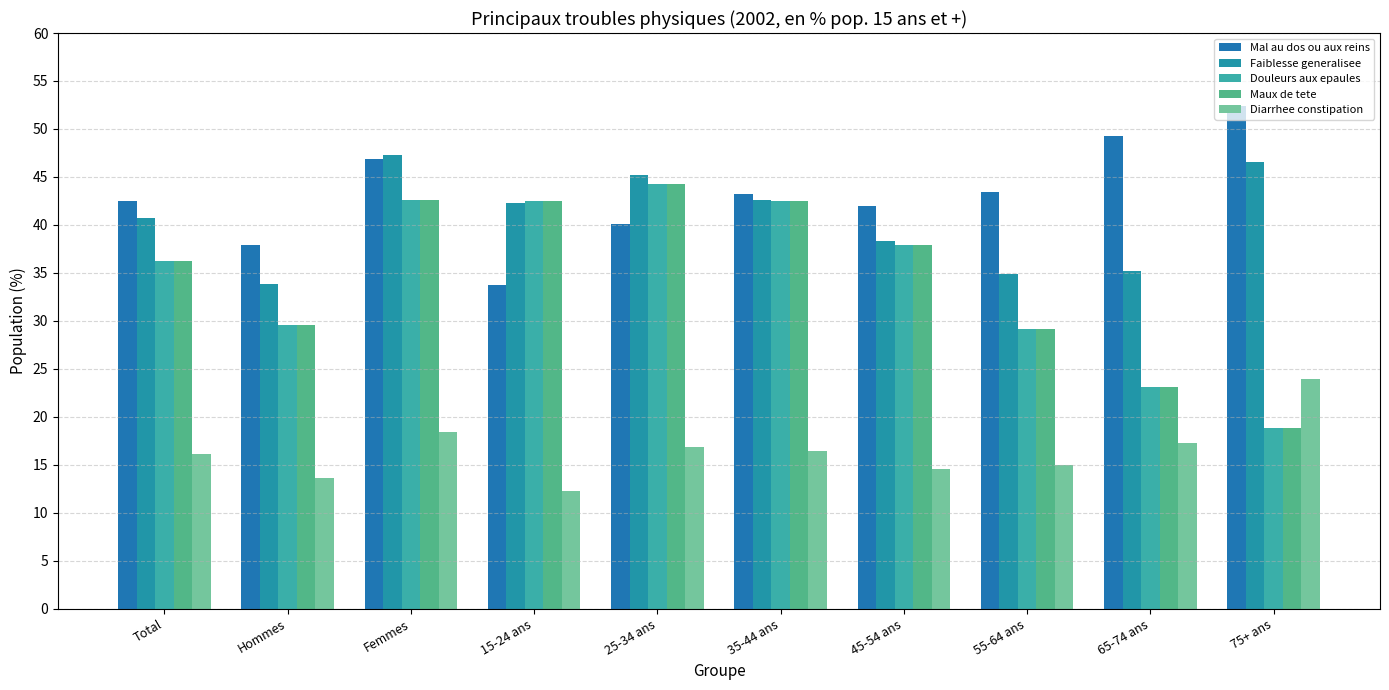

Reading left to right, transcribe all the data shown in this chart.

Mal au dos ou aux reins: 42.5	37.9	46.9	33.8	40.0	43.2	41.9	43.4	49.2	52.4
Faiblesse generalisee: 40.7	33.8	47.3	42.3	45.2	42.6	38.3	34.9	35.2	46.6
Douleurs aux epaules: 36.2	29.5	42.6	42.5	44.2	42.5	37.9	29.1	23.1	18.9
Maux de tete: 36.2	29.5	42.6	42.5	44.2	42.5	37.9	29.1	23.1	18.9
Diarrhee constipation: 16.1	13.6	18.4	12.3	16.9	16.4	14.5	15.0	17.2	24.0